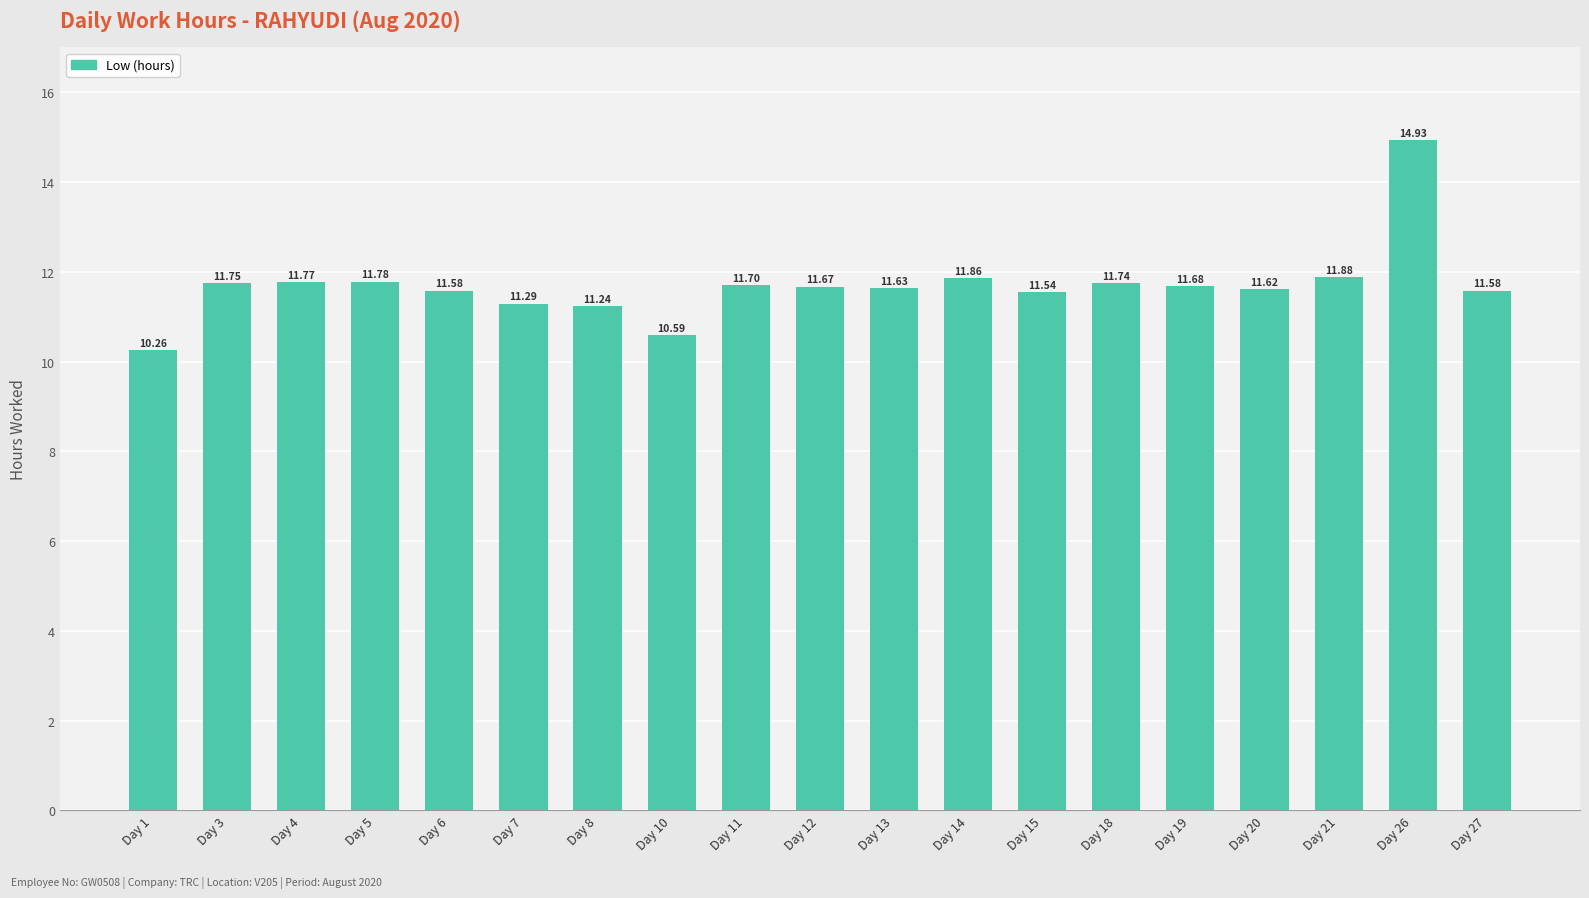

Reading right to left, extract all data points from this chart.

11.6	14.9	11.9	11.6	11.7	11.7	11.5	11.9	11.6	11.7	11.7	10.6	11.2	11.3	11.6	11.8	11.8	11.8	10.3